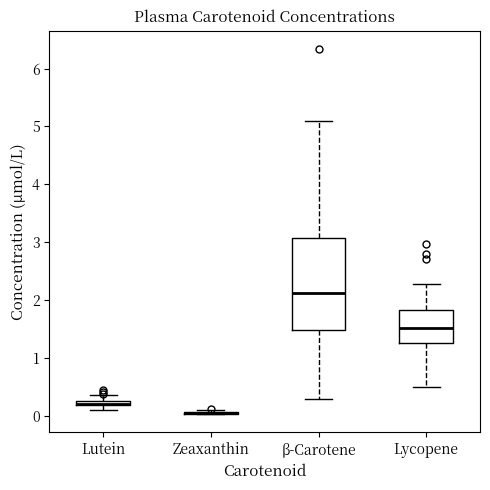

Where is the upper edge of the box for Lutein on the y-axis? The values are not printed on the chart, so give them approximately, as read against the axis.

0.3